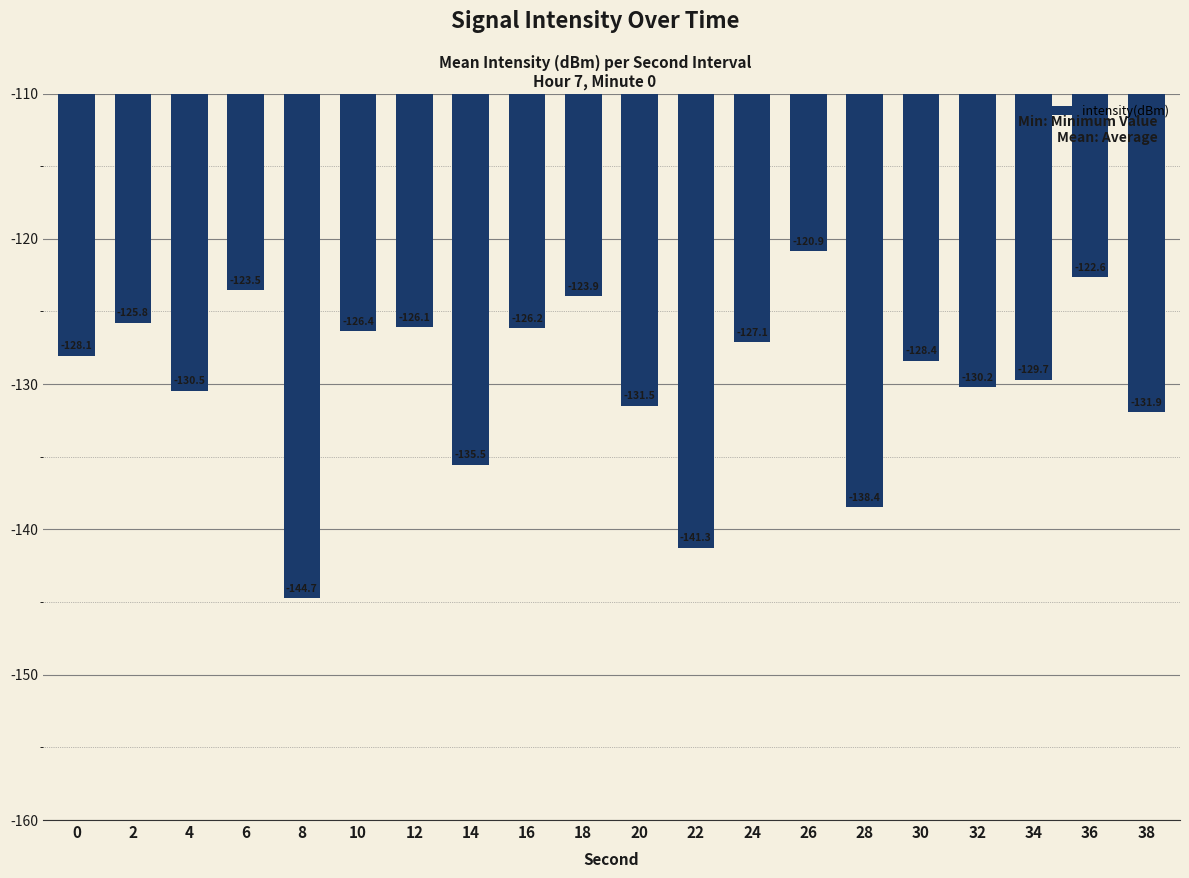

What is the value of the 8th bar from the left?

-135.5